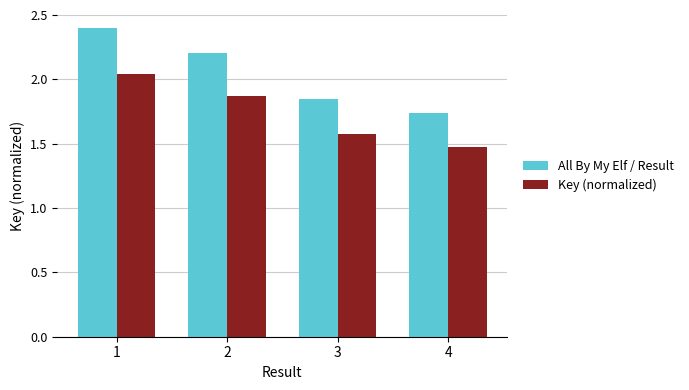

Which category has the highest value in the All By My Elf / Result series?

1